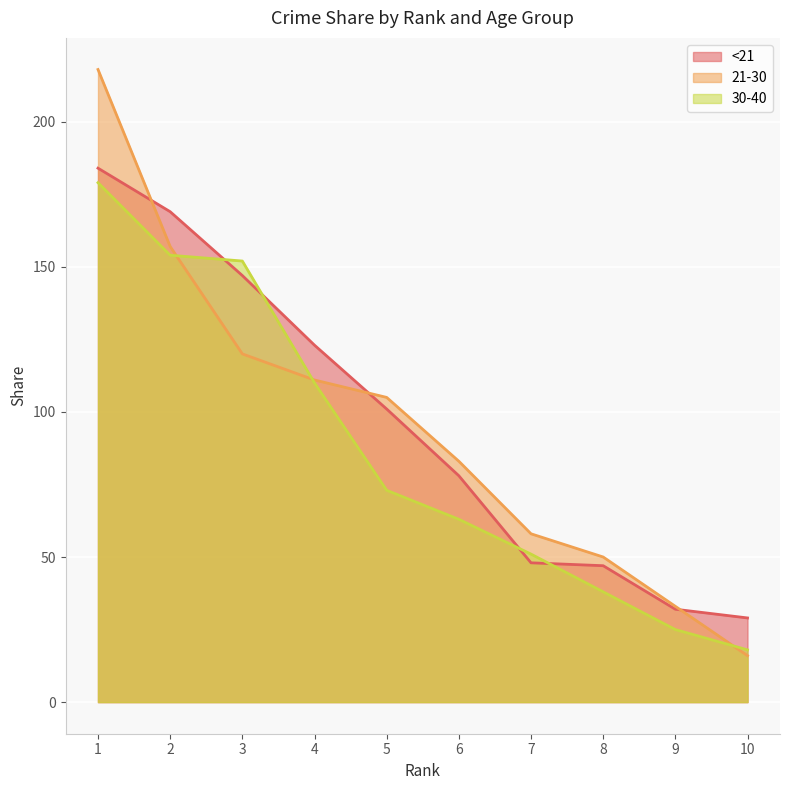

What is the minimum value shown in the chart?

16